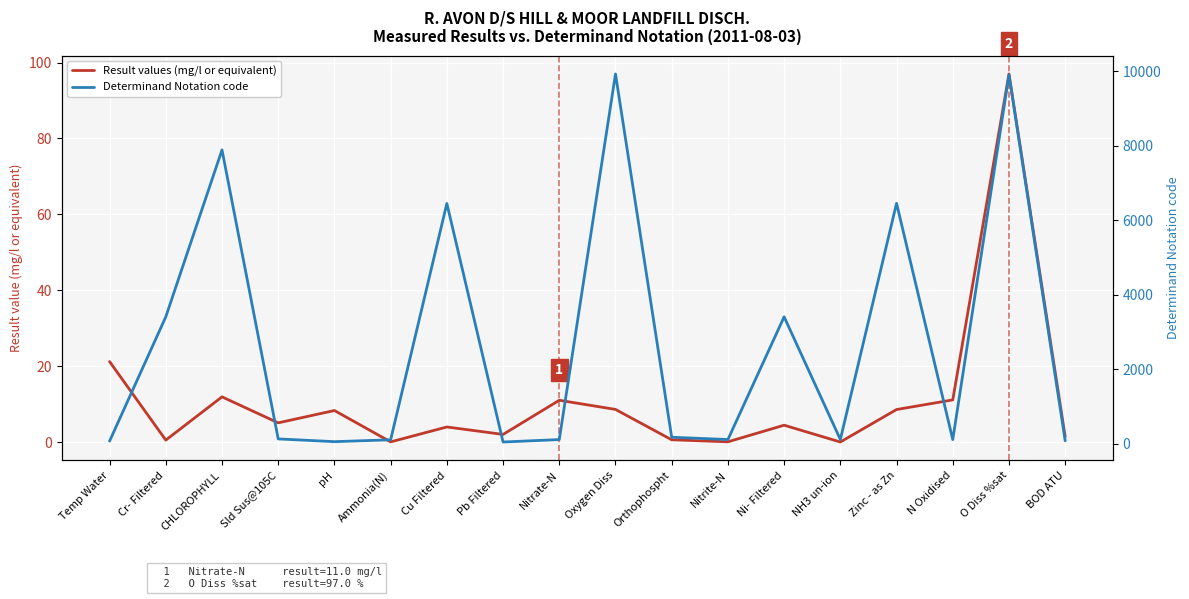

Which category has the lowest value in the Determinand Notation code series?

Pb Filtered